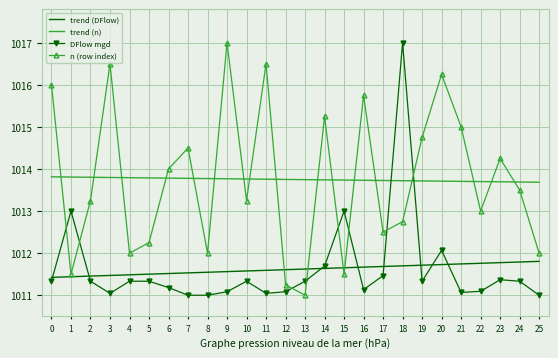

True or false: trend (n) and trend (DFlow) cross at least once.

False